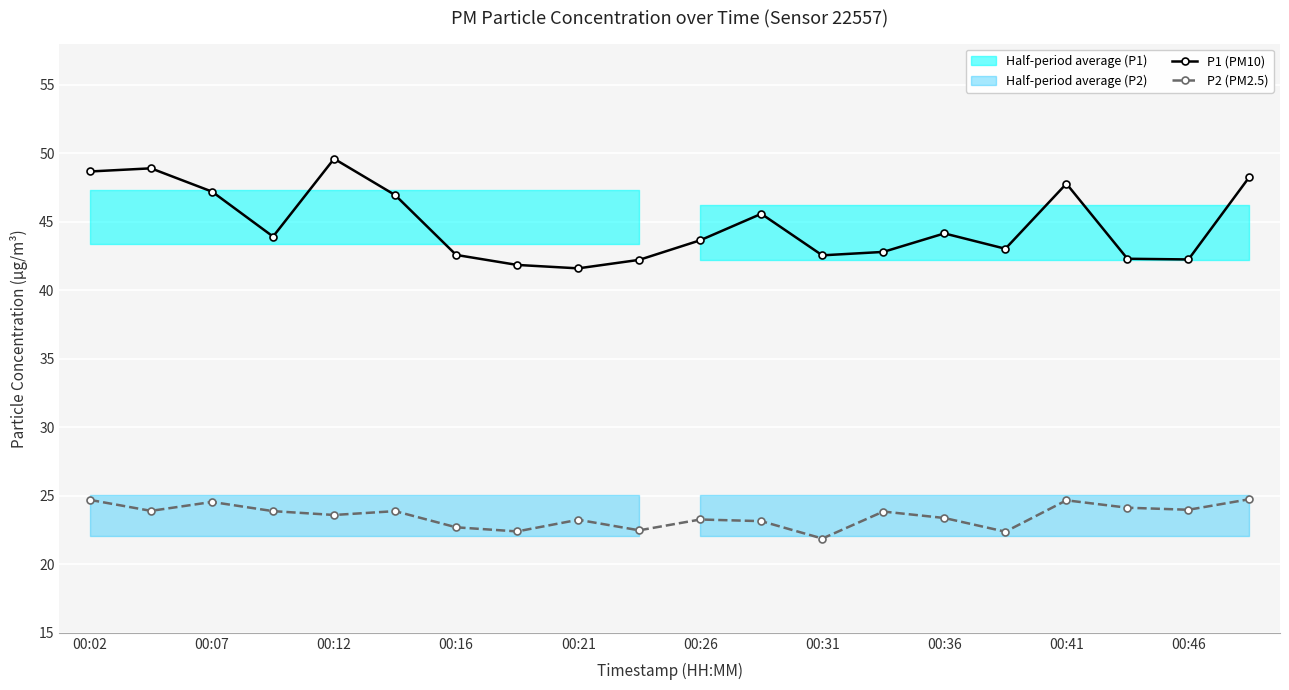

What is the difference between the highest and lowest values at 15?

20.7